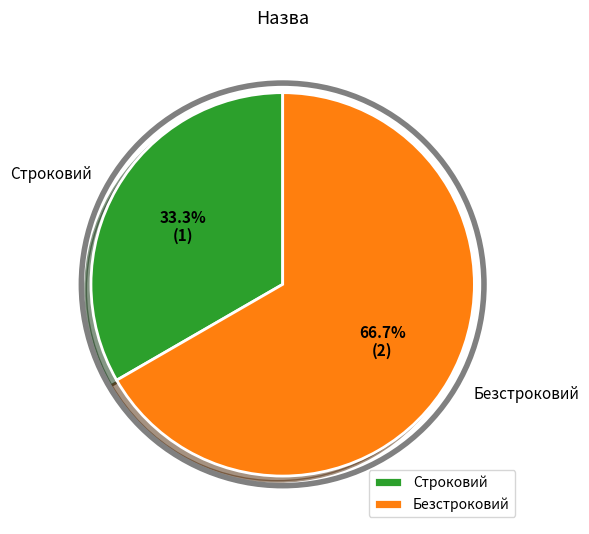

What is the total percentage of Безстроковий and Строковий?

100.0%